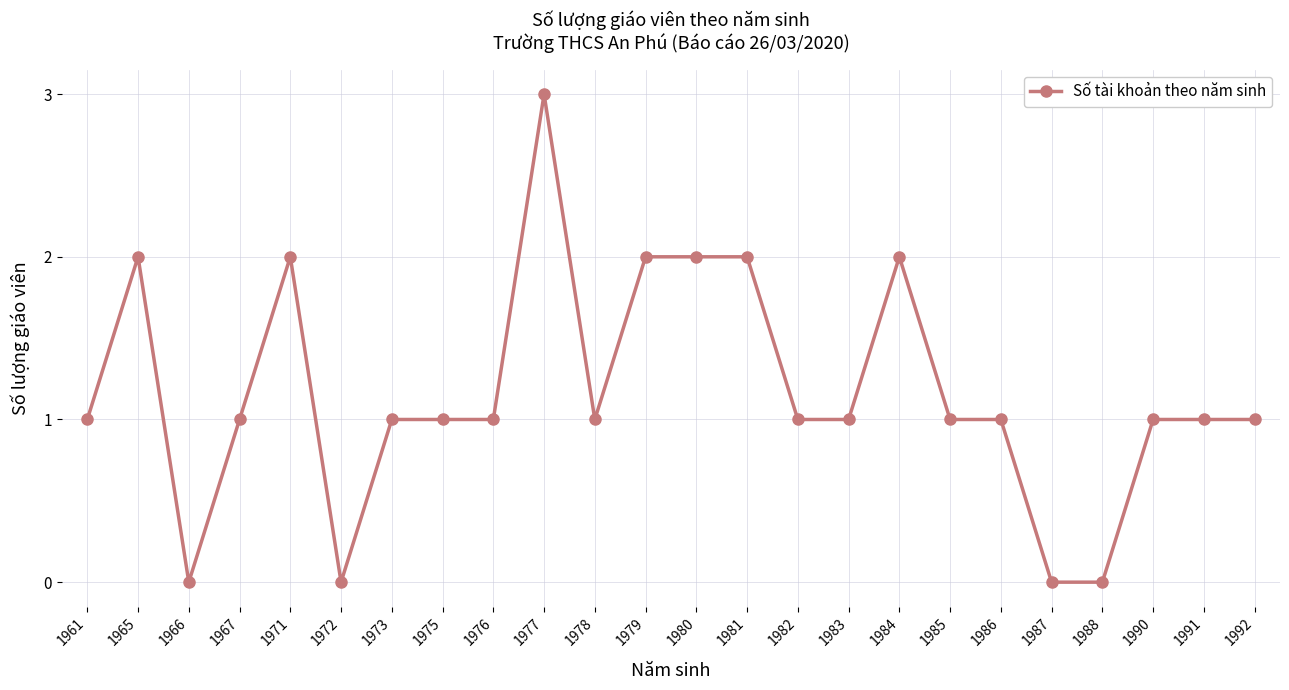

The value at 1972 is -2. True or false?

False